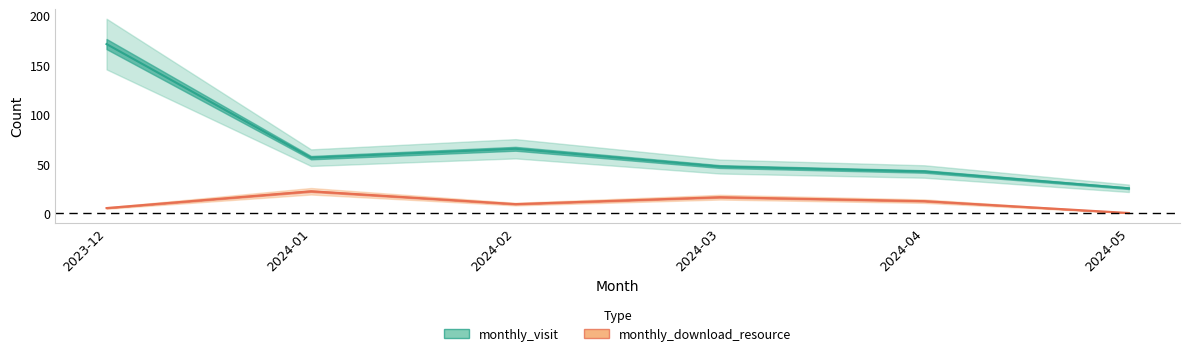

What is the difference between the second highest and minimum values in the monthly_download_resource series?

16